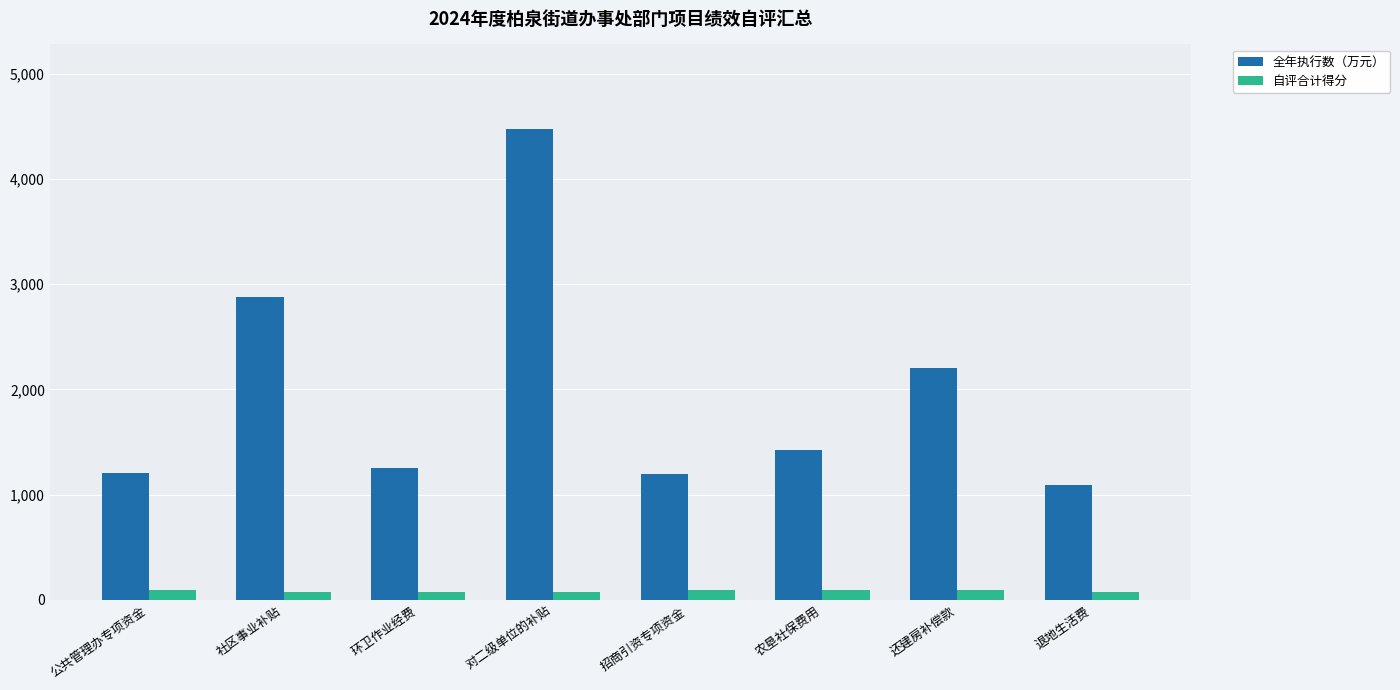

What is the difference between the 自评合计得分 values at 退地生活费 and 农垦社保费用?

12.8